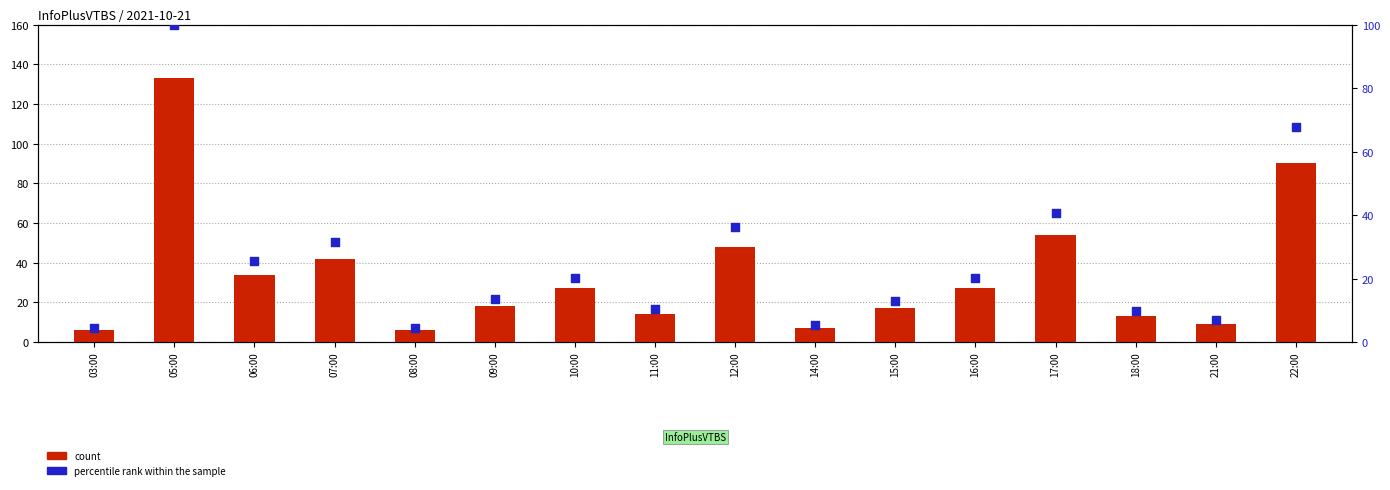

What is the total value across all series at 03:00?

10.5